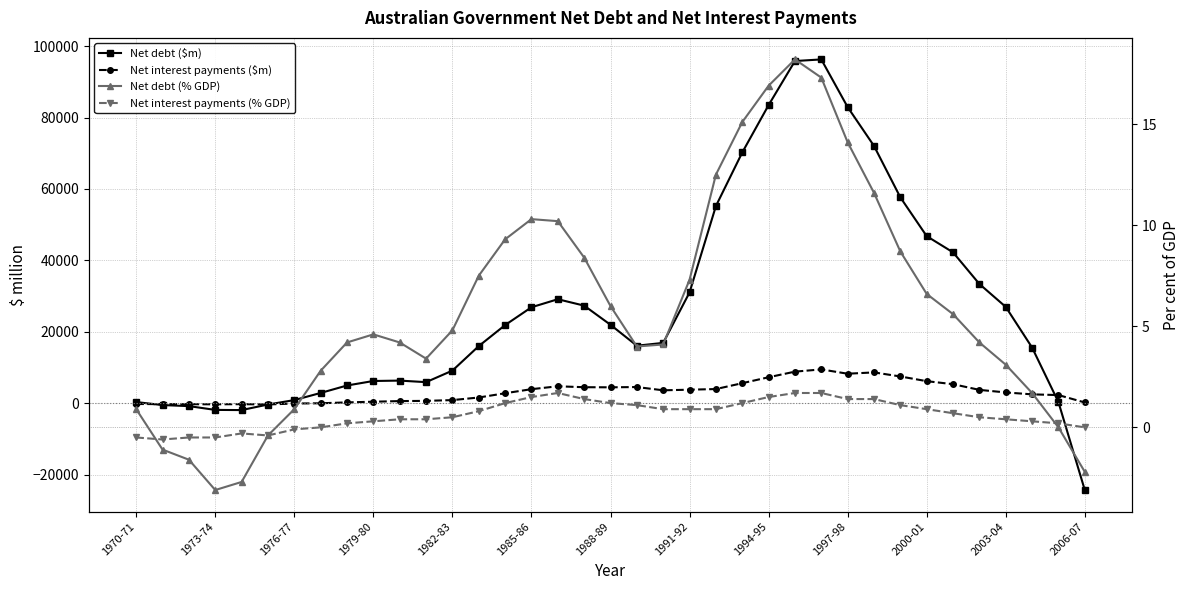

What is the difference between the maximum and minimum values in the Net debt (% GDP) series?

21.3